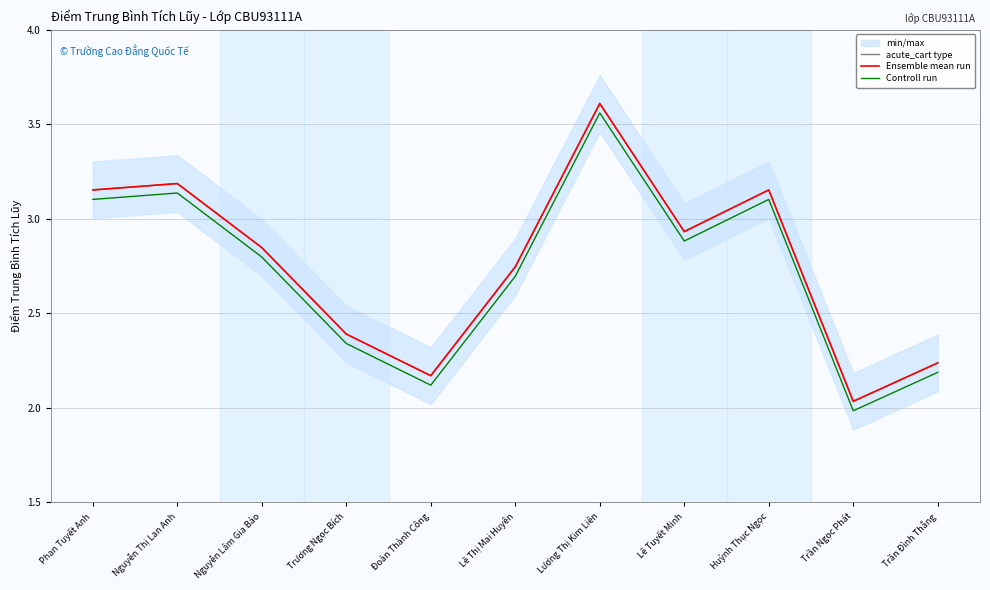

Reading left to right, transcribe all the data shown in this chart.

acute_cart type: 3.2	3.2	2.8	2.4	2.2	2.7	3.6	2.9	3.2	2.0	2.2
Ensemble mean run: 3.2	3.2	2.8	2.4	2.2	2.7	3.6	2.9	3.2	2.0	2.2
Controll run: 3.1	3.1	2.8	2.3	2.1	2.7	3.6	2.9	3.1	2.0	2.2